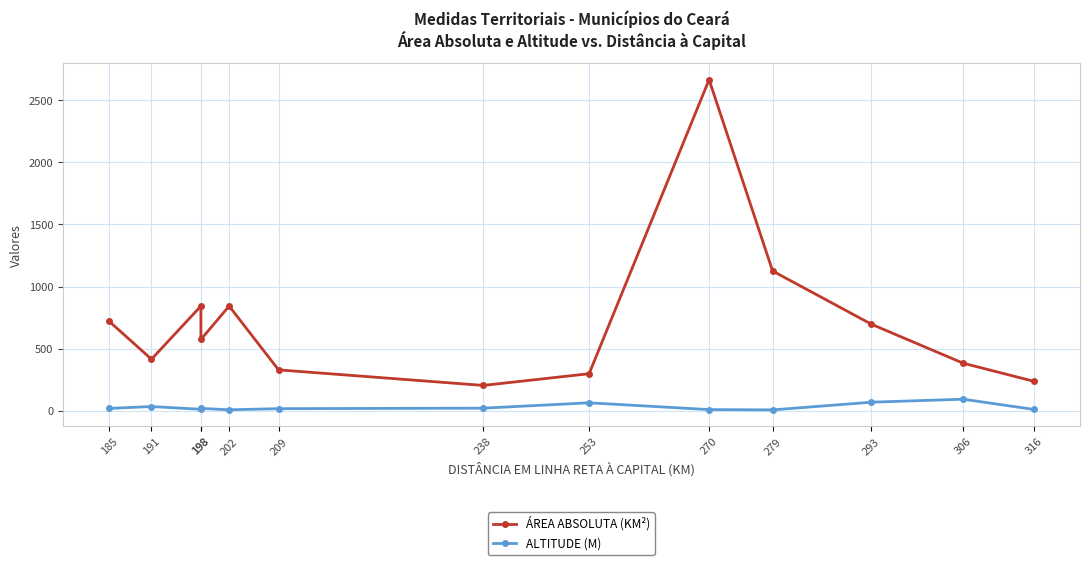

How many values in the ALTITUDE (M) series are below 20?

6